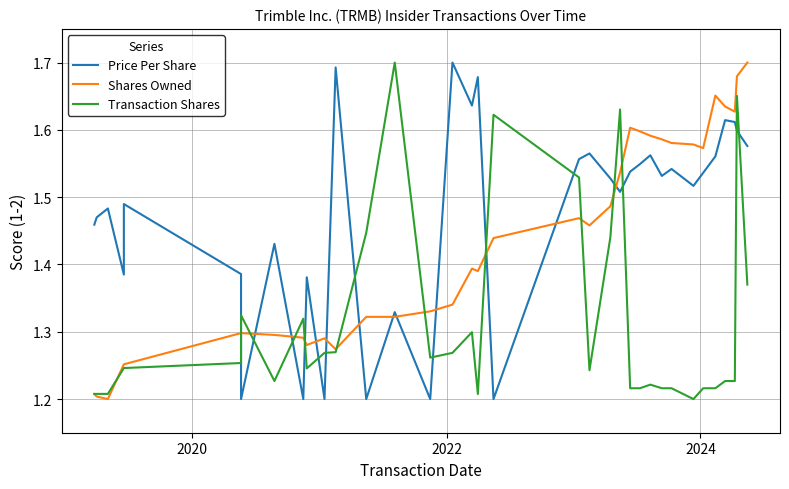

Which series has the largest range (max minus min)?

Price Per Share